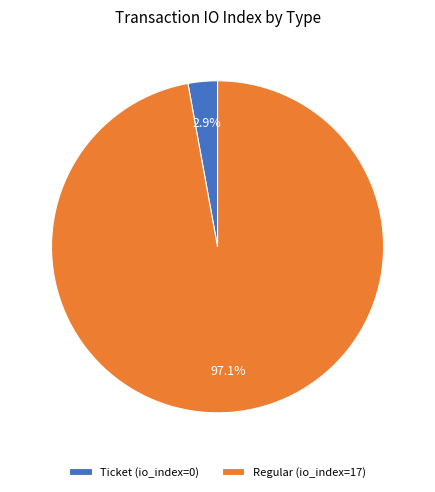

Which has a higher value, Regular (io_index=17) or Ticket (io_index=0)?

Regular (io_index=17)